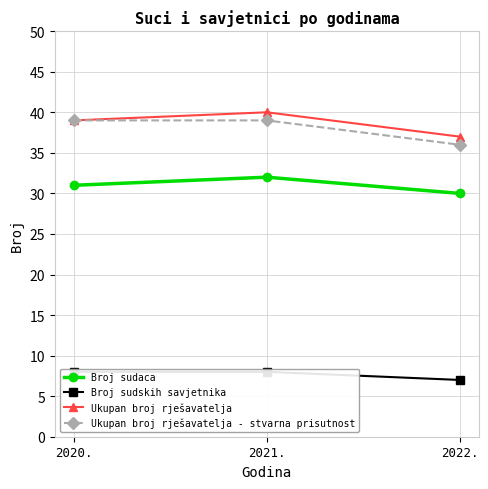

What is the sum of all Ukupan broj rješavatelja values?

116